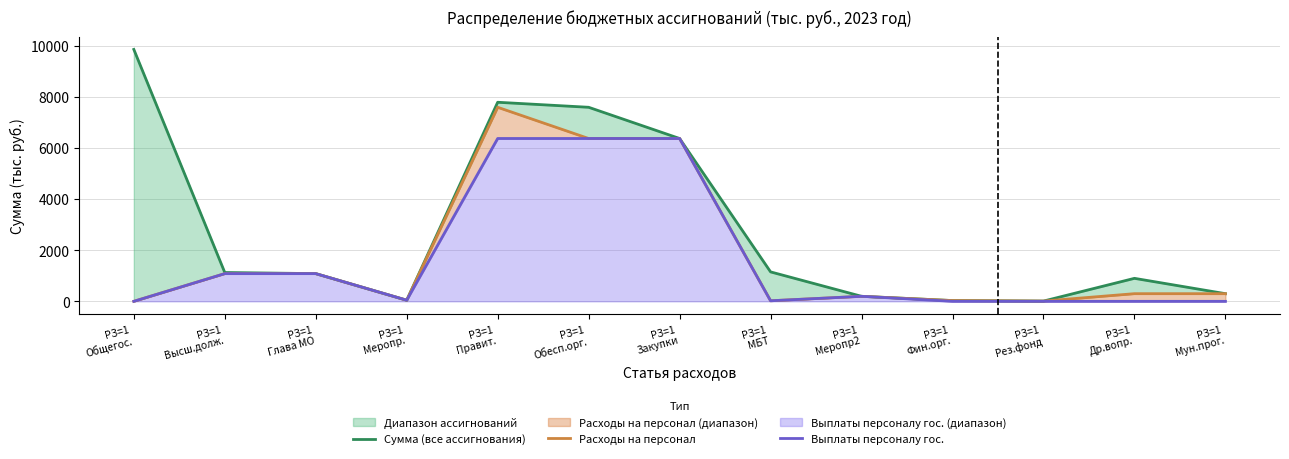

What is the value of the Сумма (все ассигнования) point at the 5th from the left?

7796.0